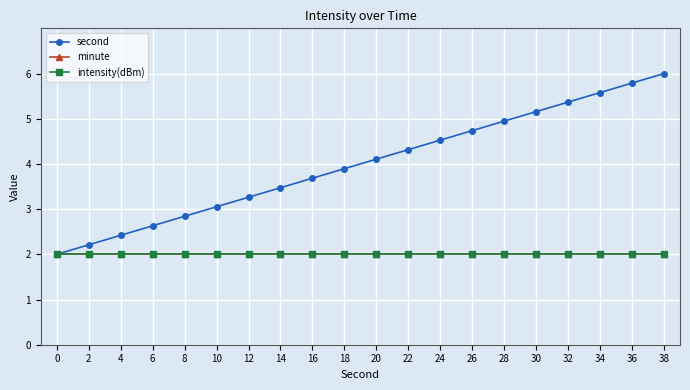

True or false: second and intensity(dBm) intersect in this chart.

False